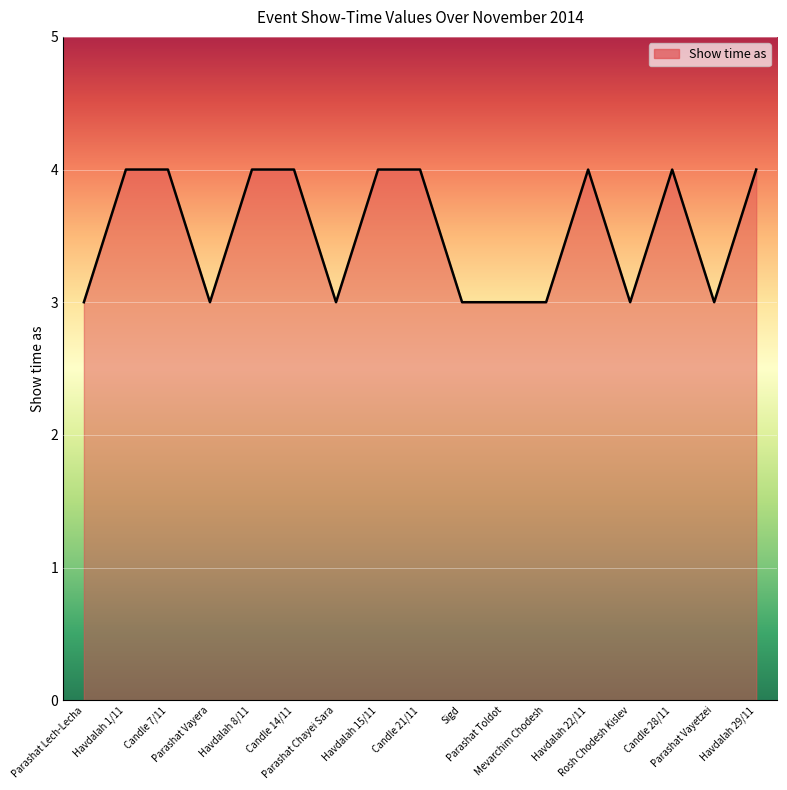

What is the greatest value displayed?

4